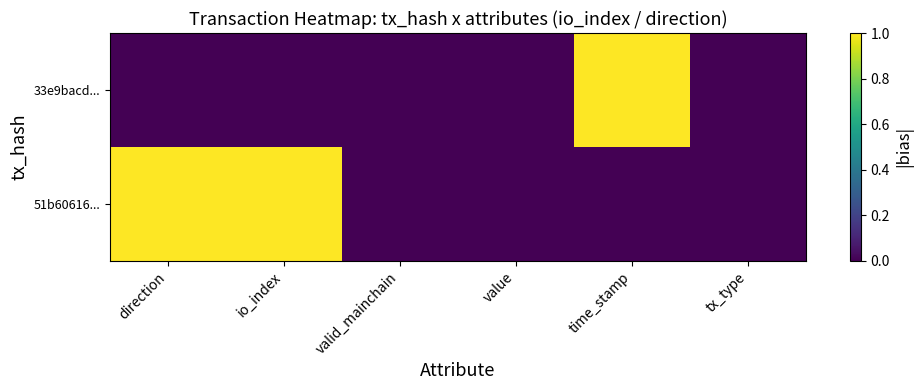

What is the greatest value displayed?

1